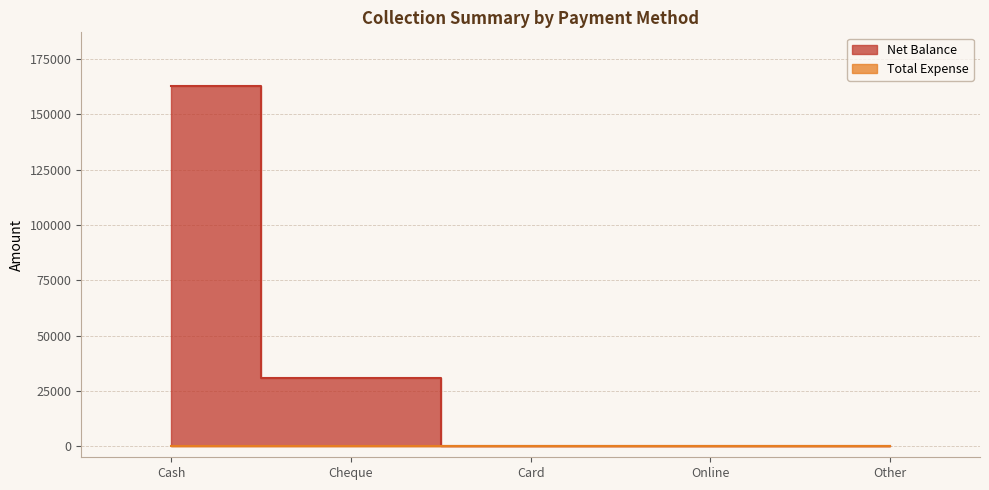

What is the difference between the second highest and second lowest values?

30800